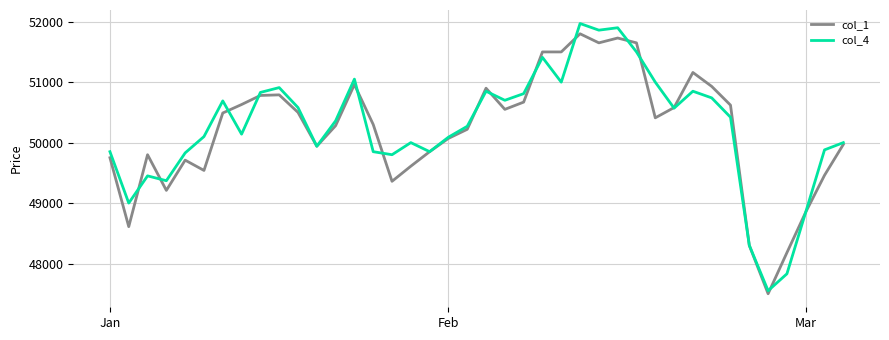

Which series has the largest range (max minus min)?

col_4